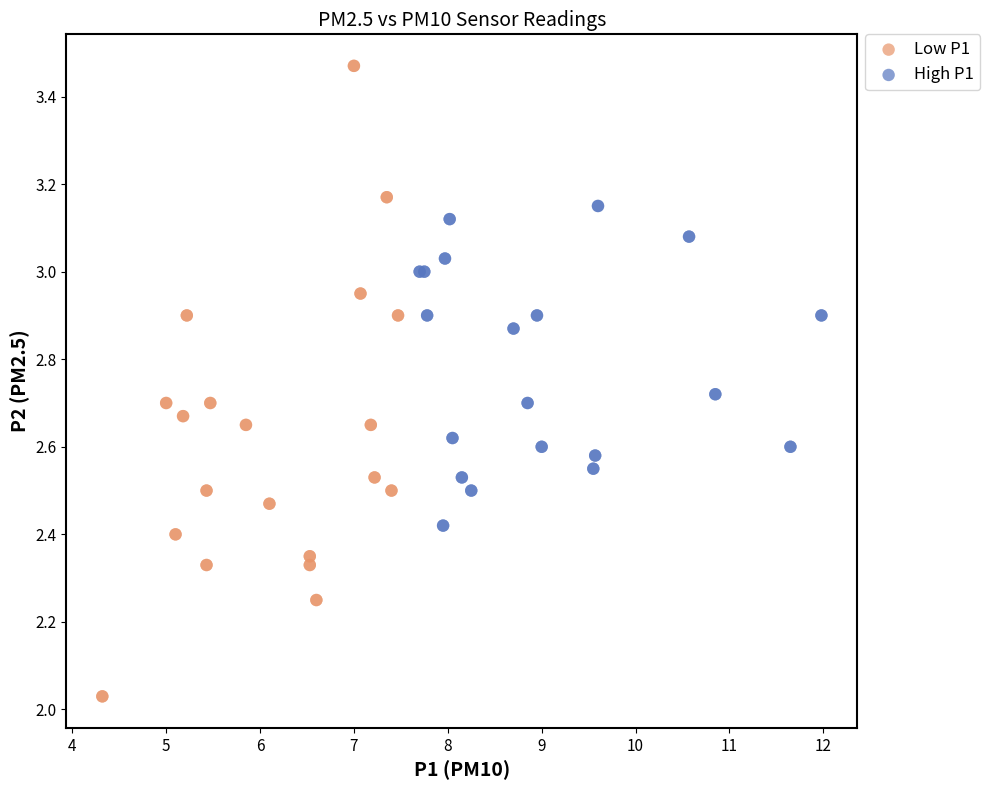

Which series reaches the maximum Y coordinate?

Low P1